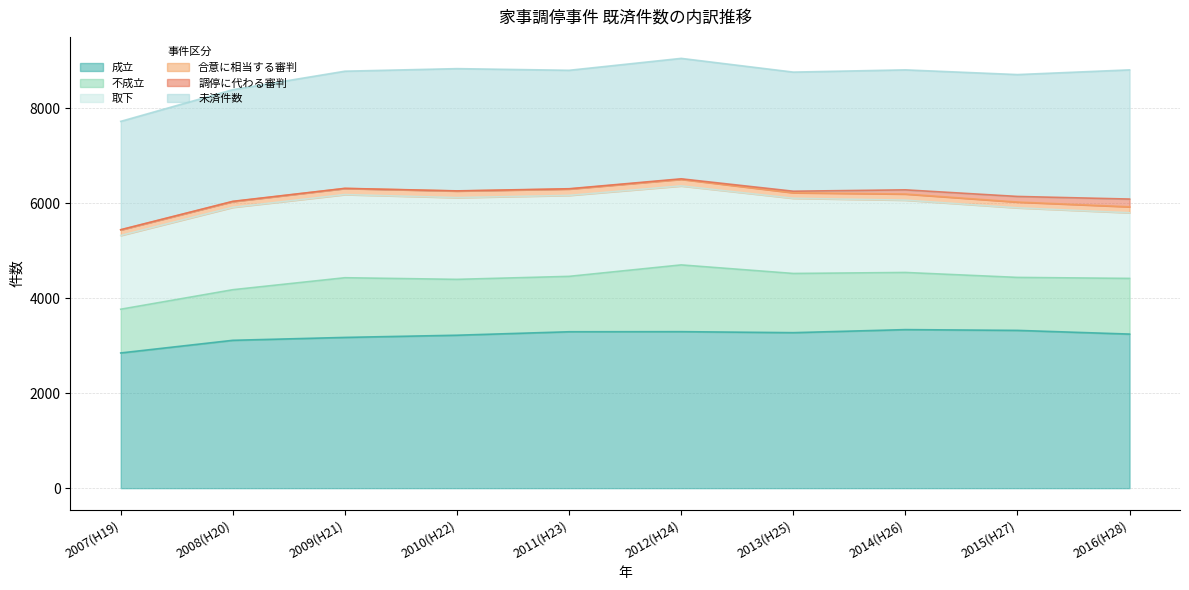

At which label does 合意に相当する審判 reach its minimum?

2013(H25)